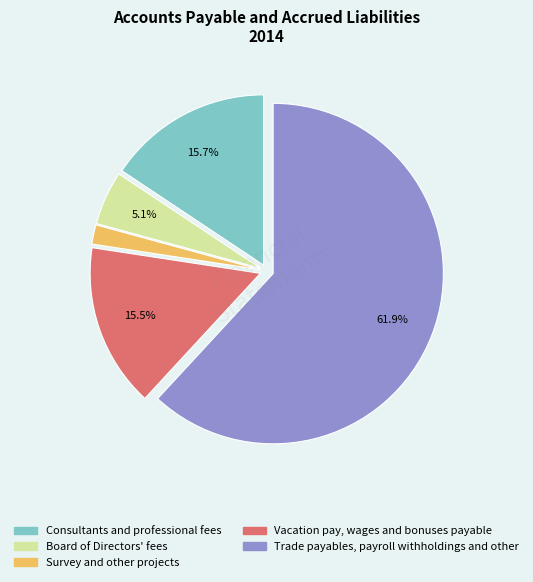

To the nearest percent, what is the combined percentage of Board of Directors' fees and Consultants and professional fees?

21%